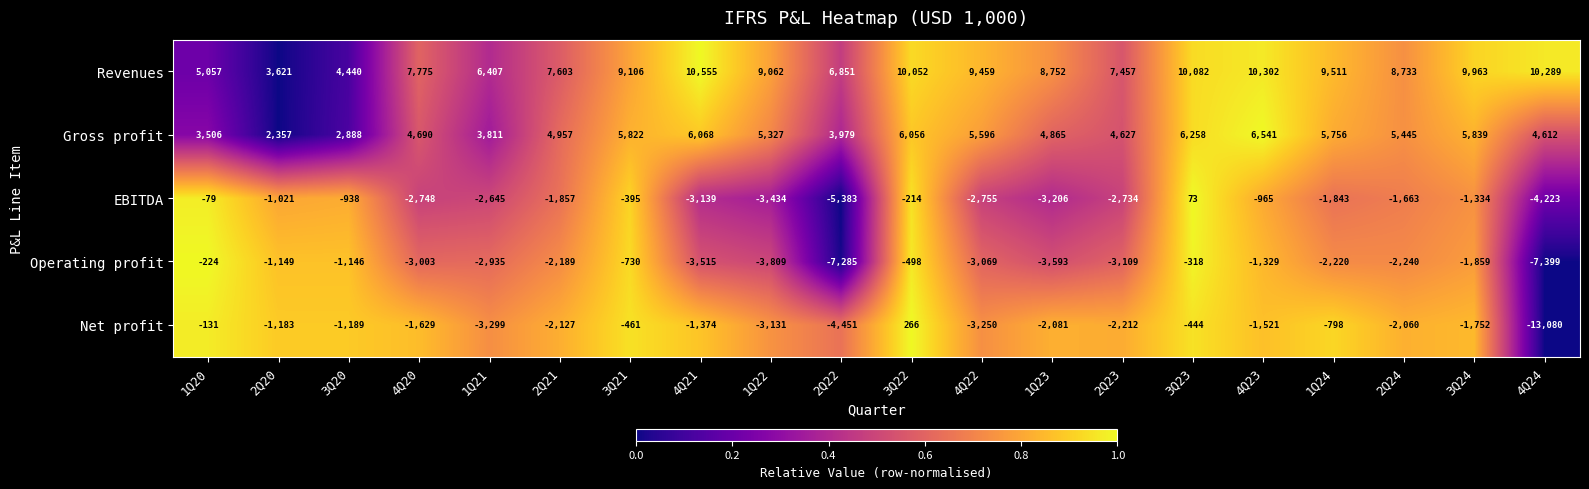

Rank the series by their maximum value, from lowest to highest.

Operating profit, EBITDA, Net profit, Gross profit, Revenues